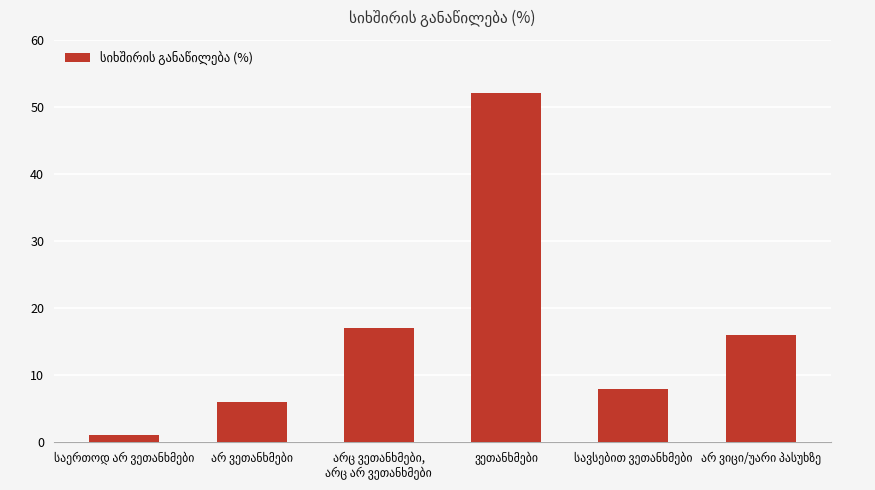

How many data points are less than 16?

3